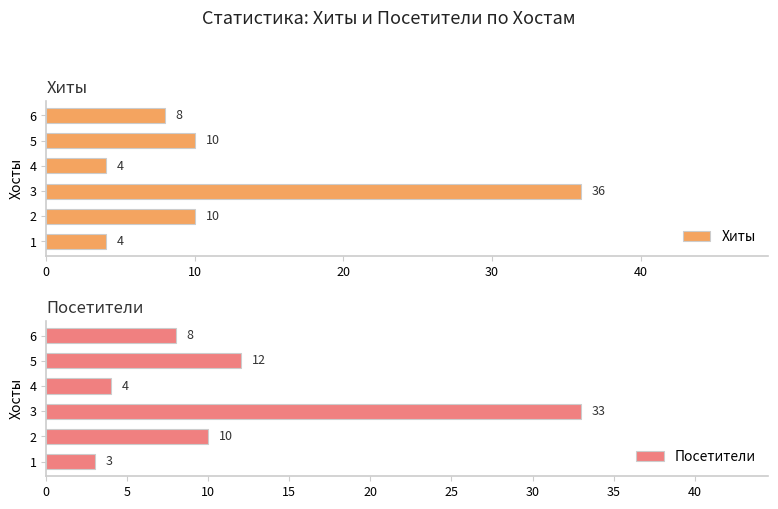

What is the value of the Хиты bar at the 4th from the left?

4